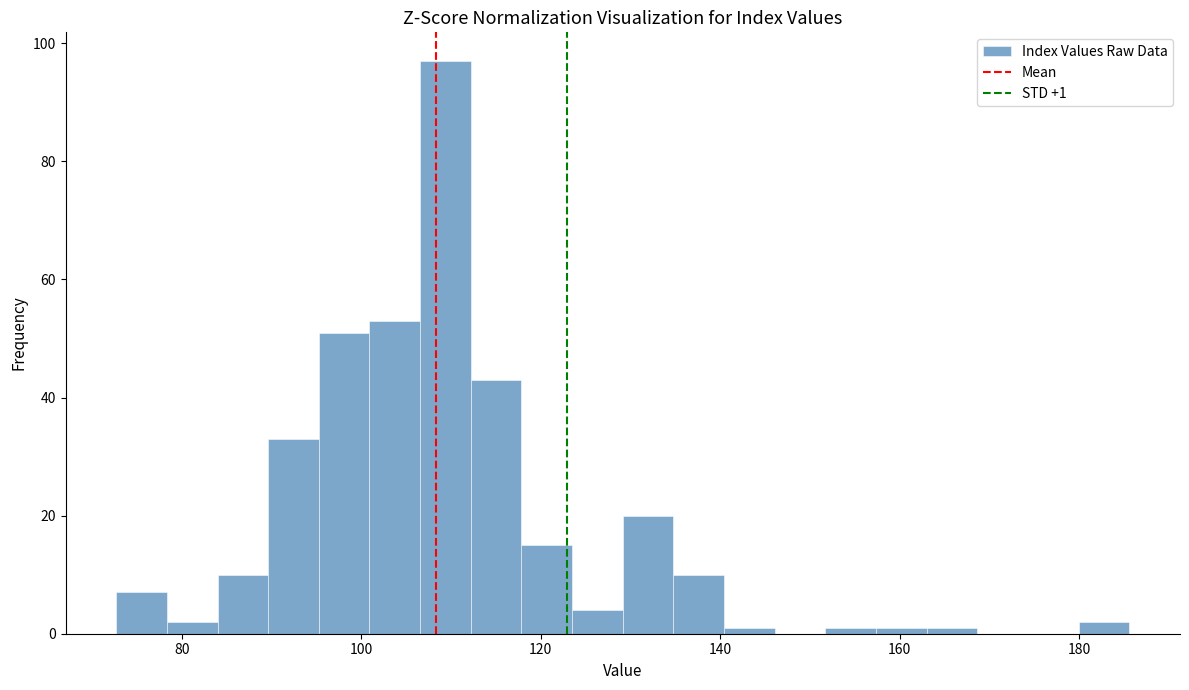

Read against the x-axis, roughly where is the centre of the tallest bar?

110